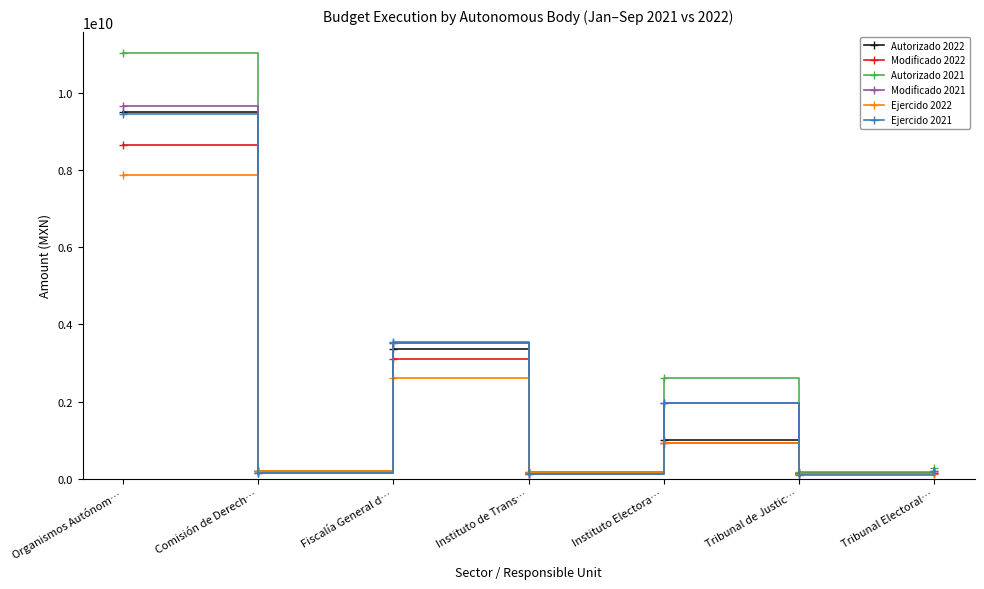

How many series are shown in this chart?

6